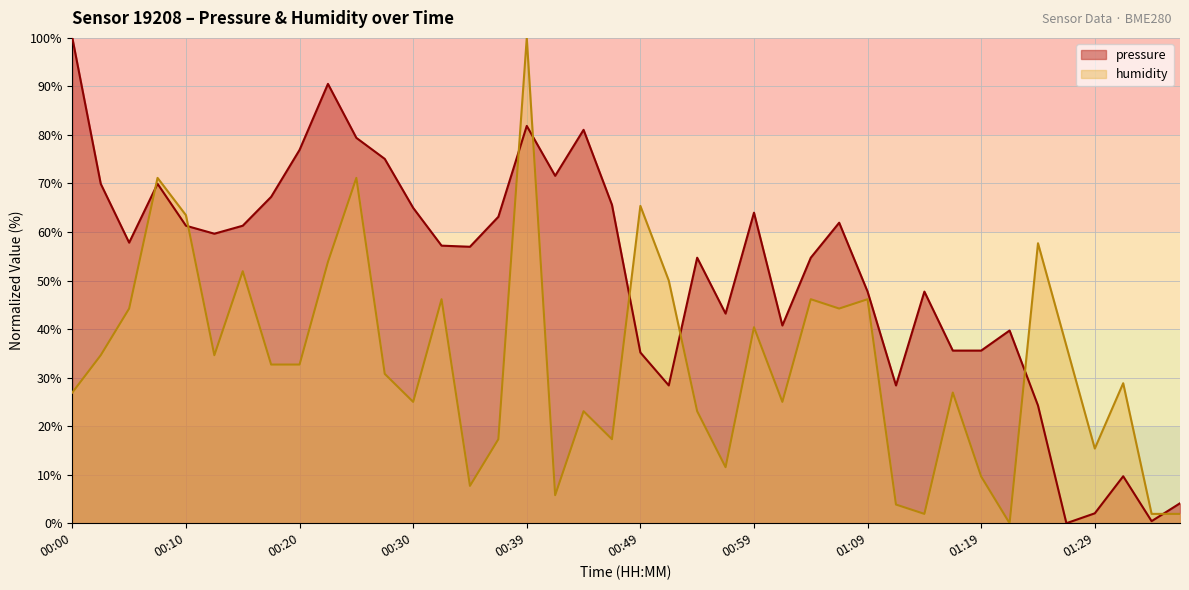

At how many categories does at least one series exceed 37?

32